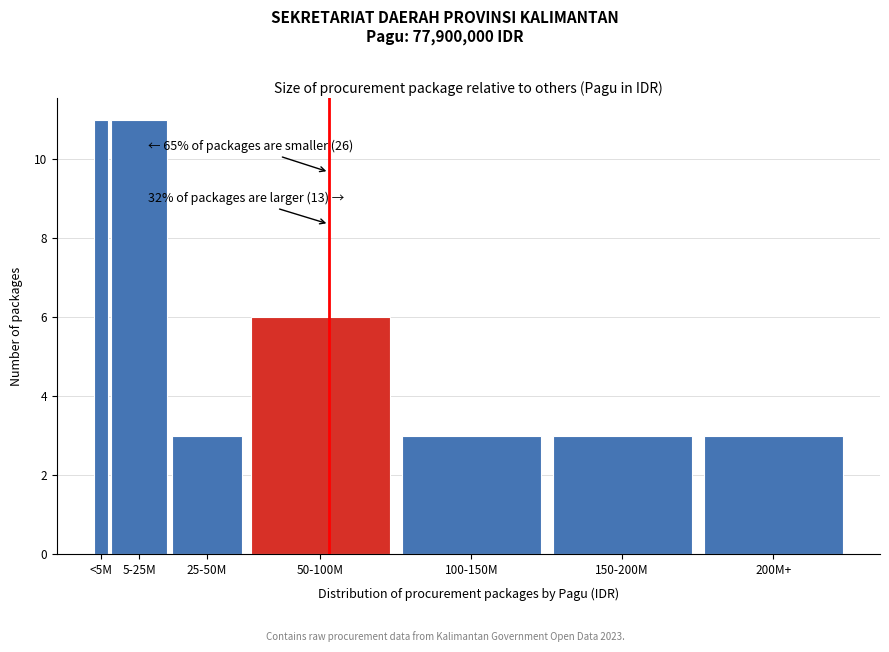

Reading left to right, list all the values displayed in this chart.

<5M=11	5-25M=11	25-50M=3	50-100M=6	100-150M=3	150-200M=3	200M+=3